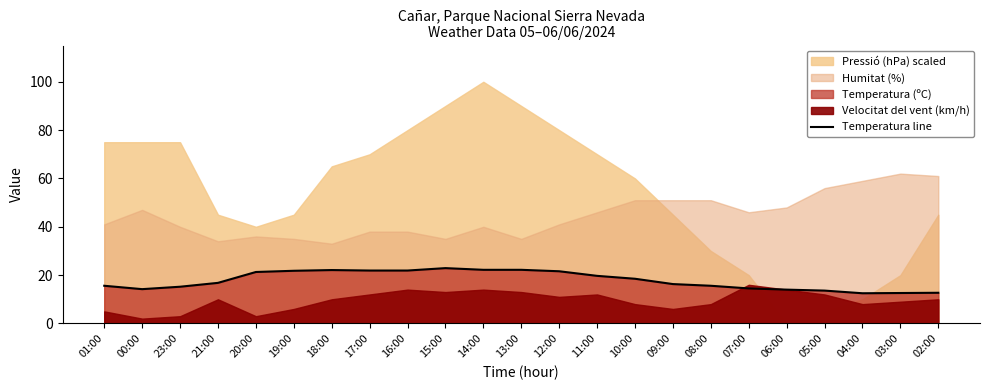

Reading left to right, extract all data points from this chart.

01:00=15.6	00:00=14.2	23:00=15.2	21:00=16.8	20:00=21.3	19:00=21.8	18:00=22.1	17:00=21.9	16:00=21.9	15:00=22.9	14:00=22.2	13:00=22.2	12:00=21.6	11:00=19.7	10:00=18.5	09:00=16.3	08:00=15.6	07:00=14.5	06:00=14.0	05:00=13.6	04:00=12.5	03:00=12.6	02:00=12.7